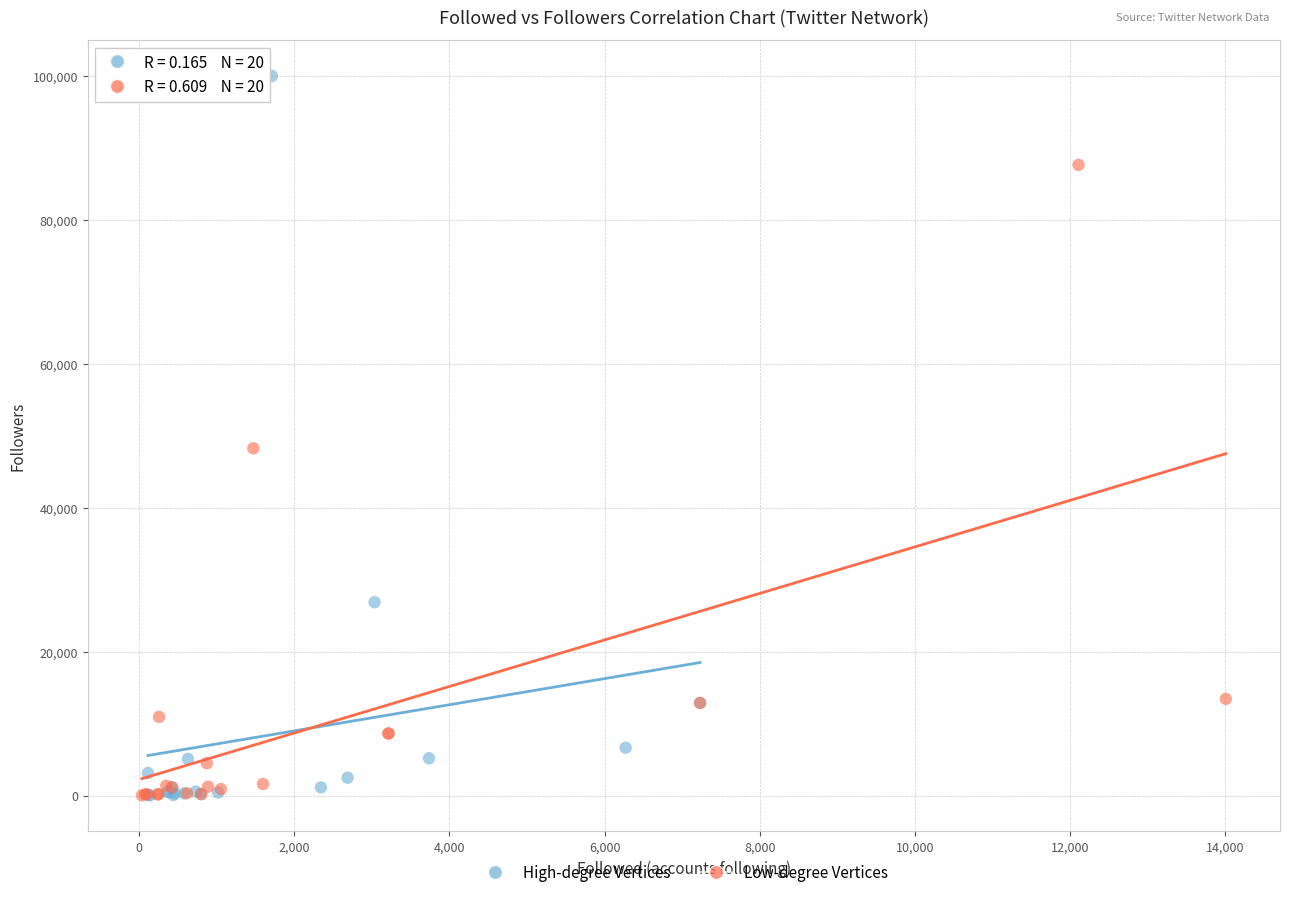

Which series reaches the maximum Y coordinate?

High-degree Vertices